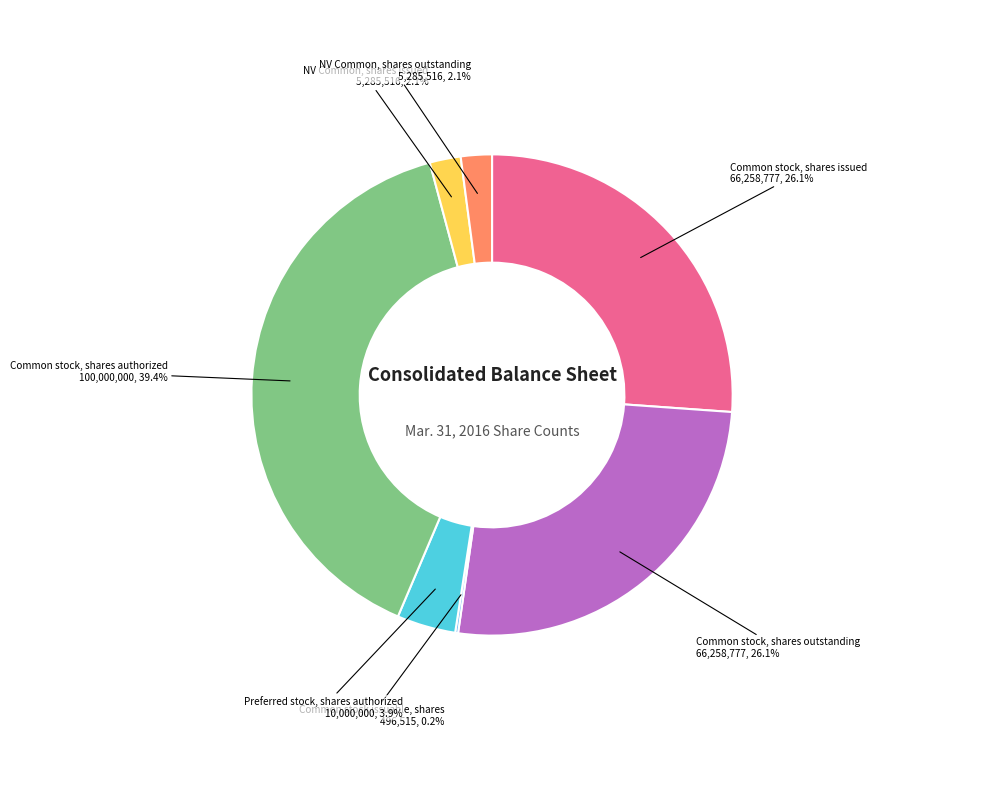

Does any single category account for the majority?

No